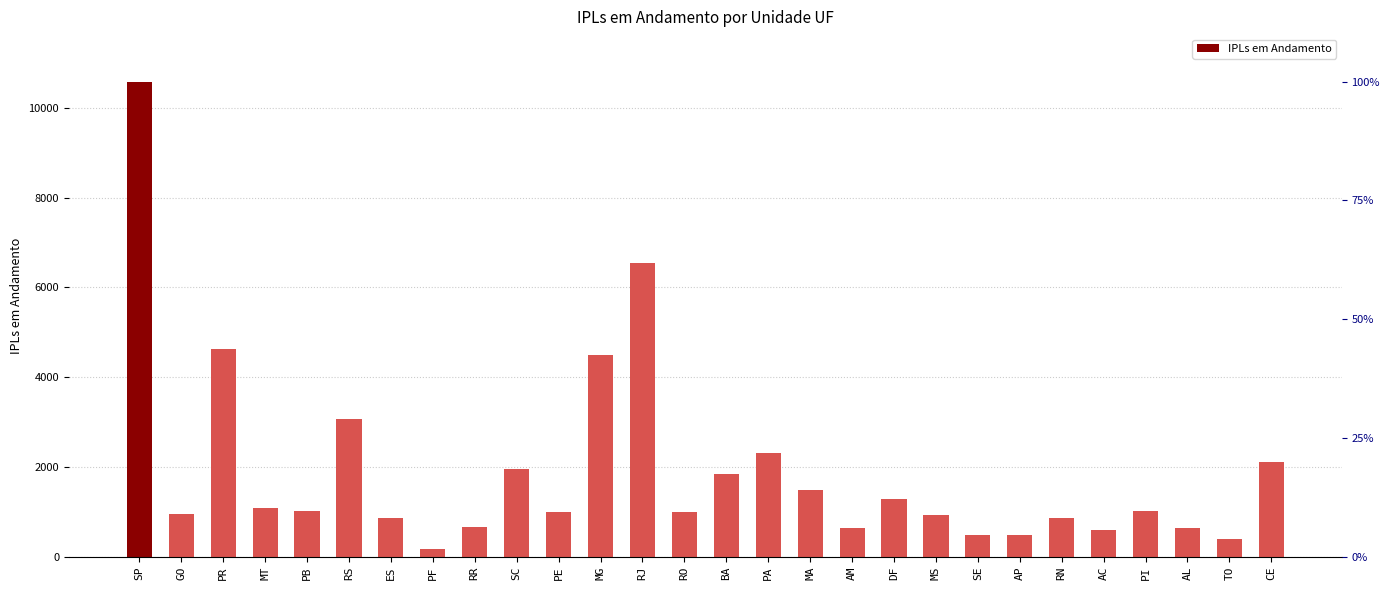

Reading left to right, what are all the values shown in this chart?

SP=10586	GO=951	PR=4622	MT=1091	PB=1020	RS=3073	ES=864	PF=178	RR=654	SC=1959	PE=1004	MG=4501	RJ=6546	RO=990	BA=1834	PA=2322	MA=1480	AM=644	DF=1295	MS=925	SE=485	AP=475	RN=858	AC=593	PI=1014	AL=642	TO=388	CE=2113